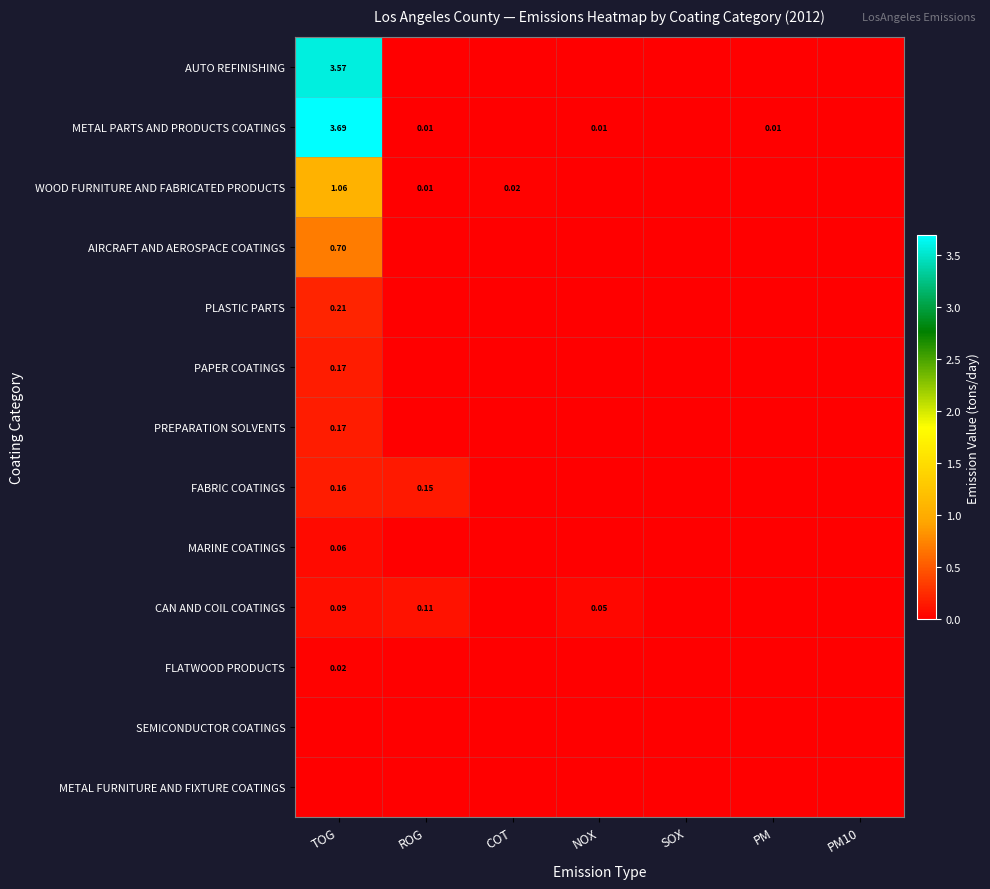

At which label is FLATWOOD PRODUCTS closest to 0?

ROG